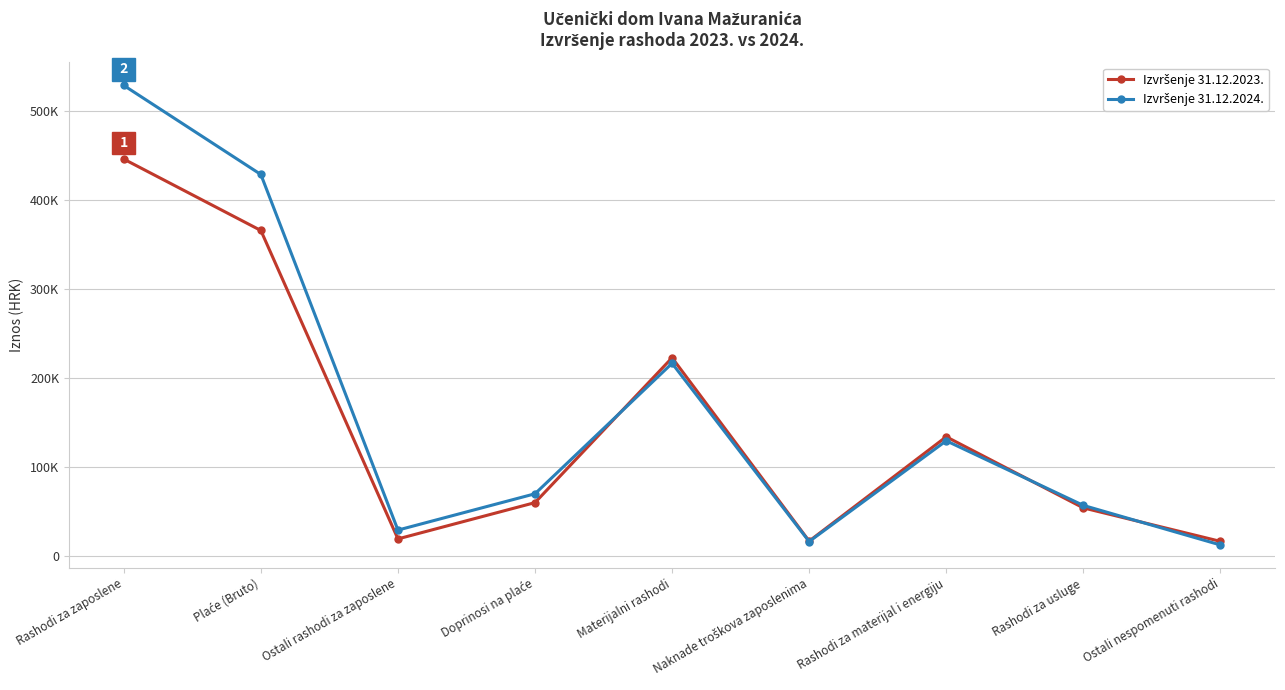

What position from the left is Doprinosi na plaće?

4